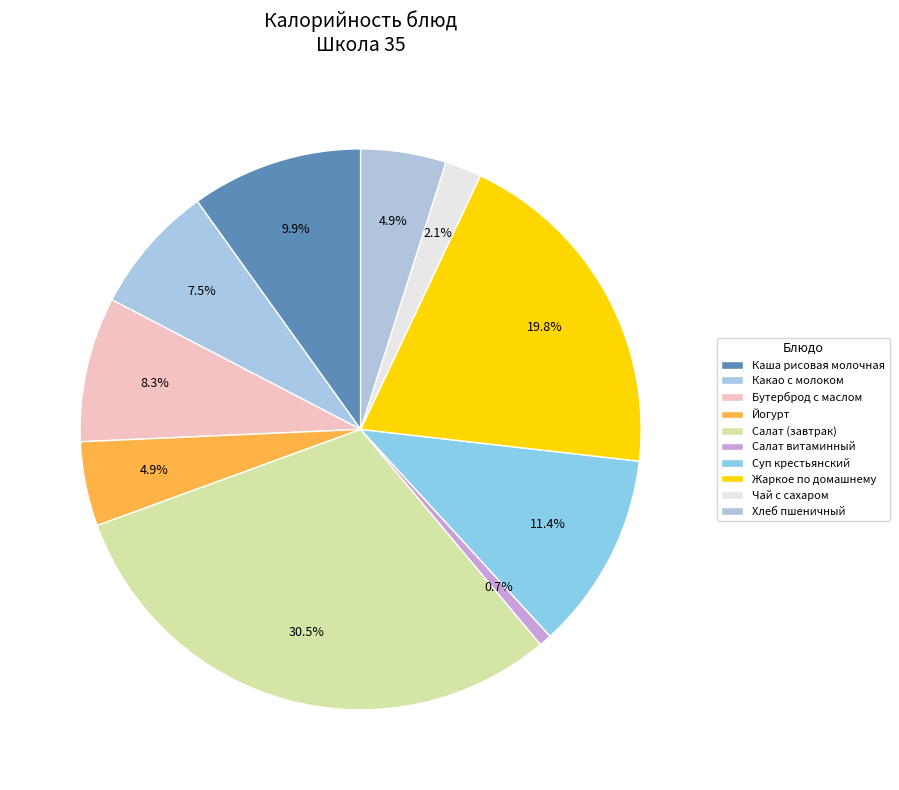

How many slices are in this pie chart?

10